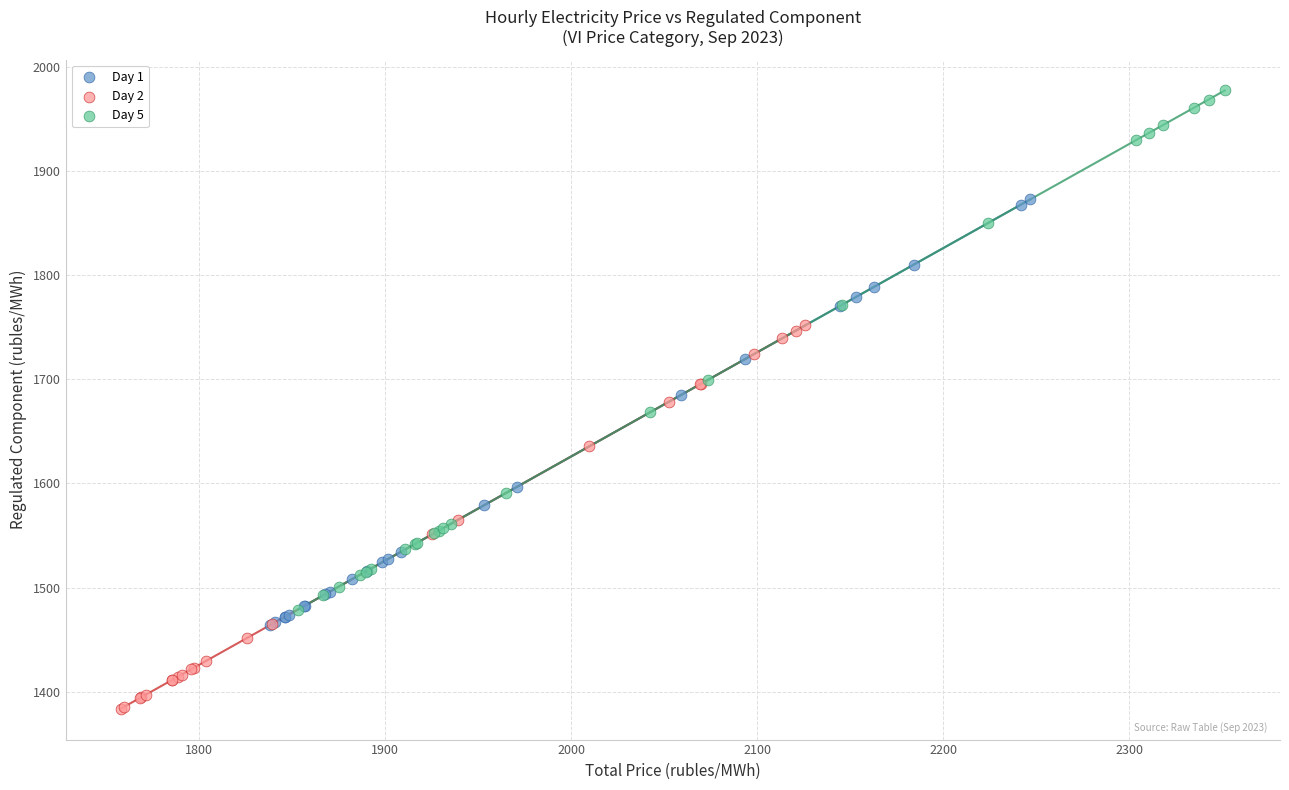

Which series reaches the maximum Y coordinate?

Day 5